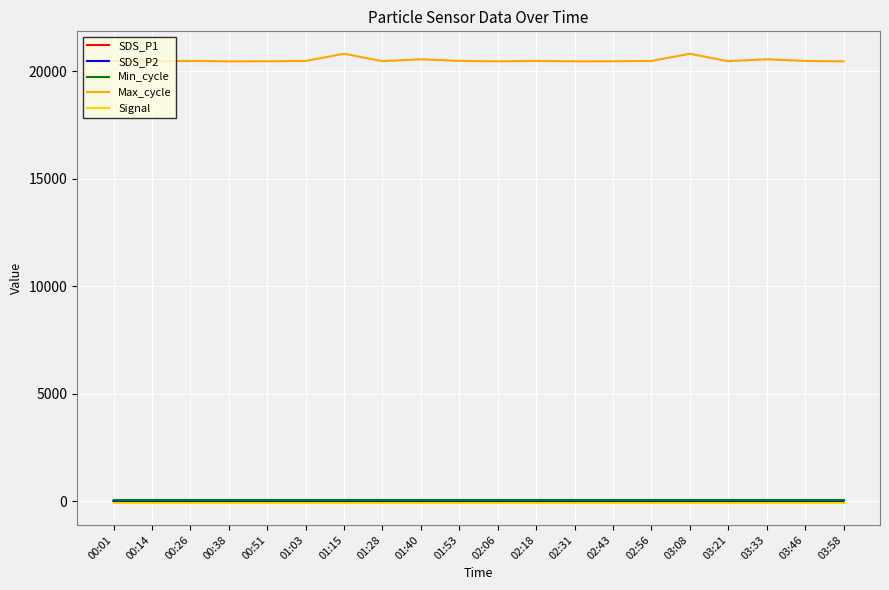

True or false: Max_cycle and Min_cycle cross at least once.

False